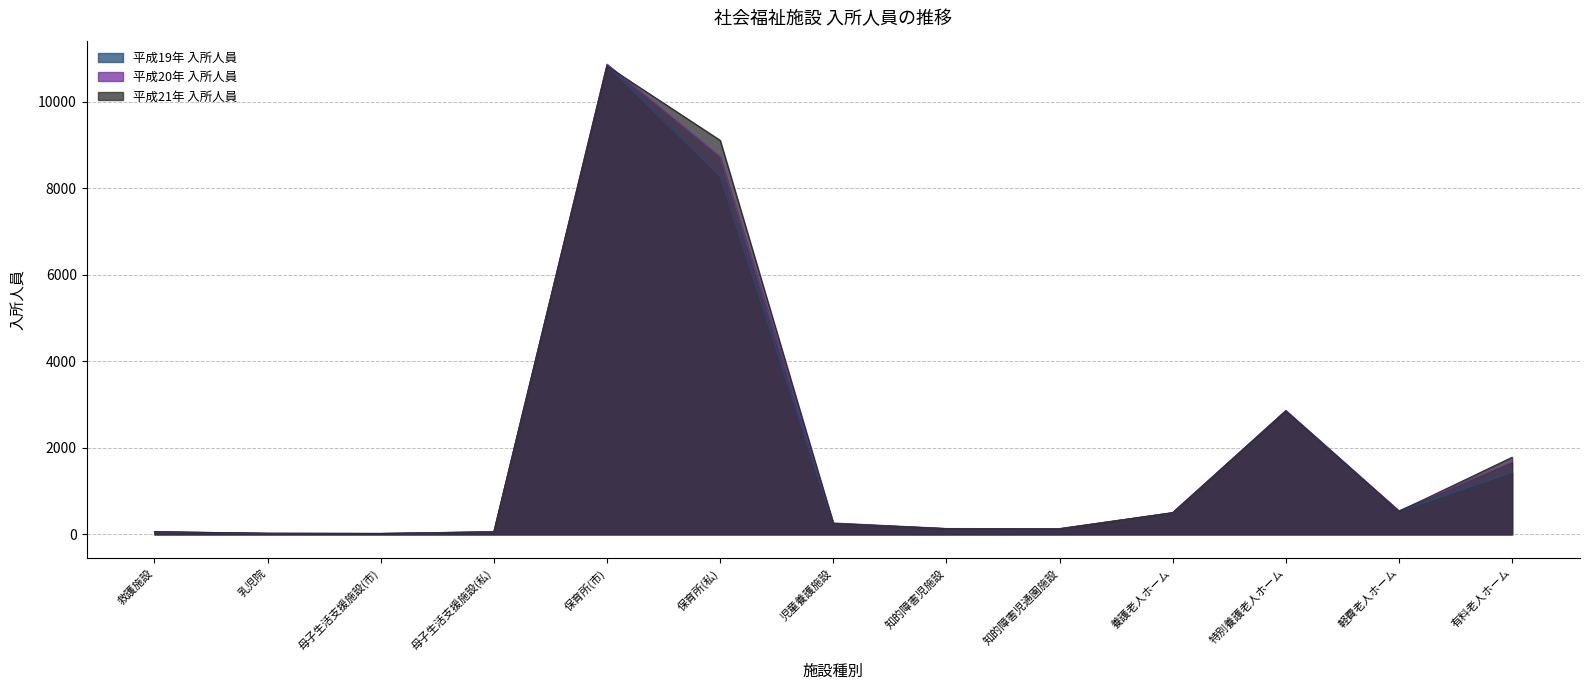

Which category has the lowest value across all series?

乳児院